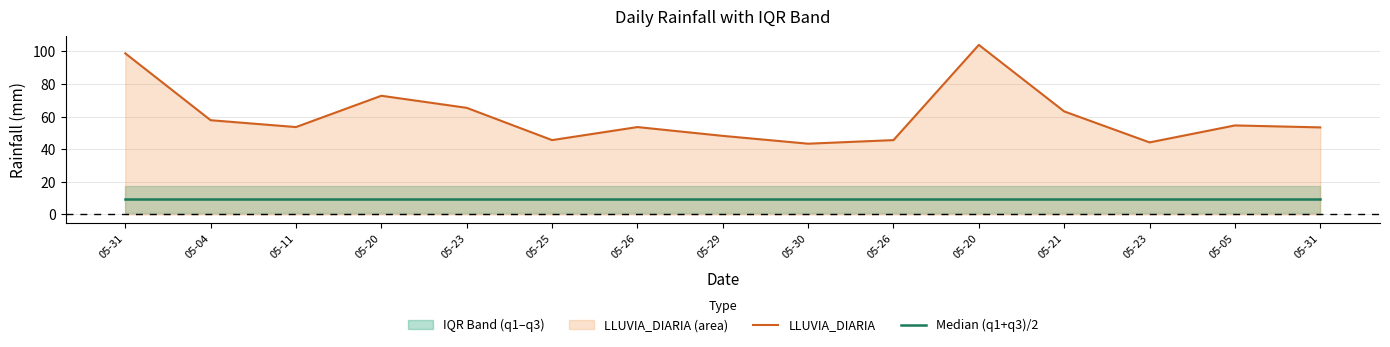

At how many categories does at least one series exceed 15?

15